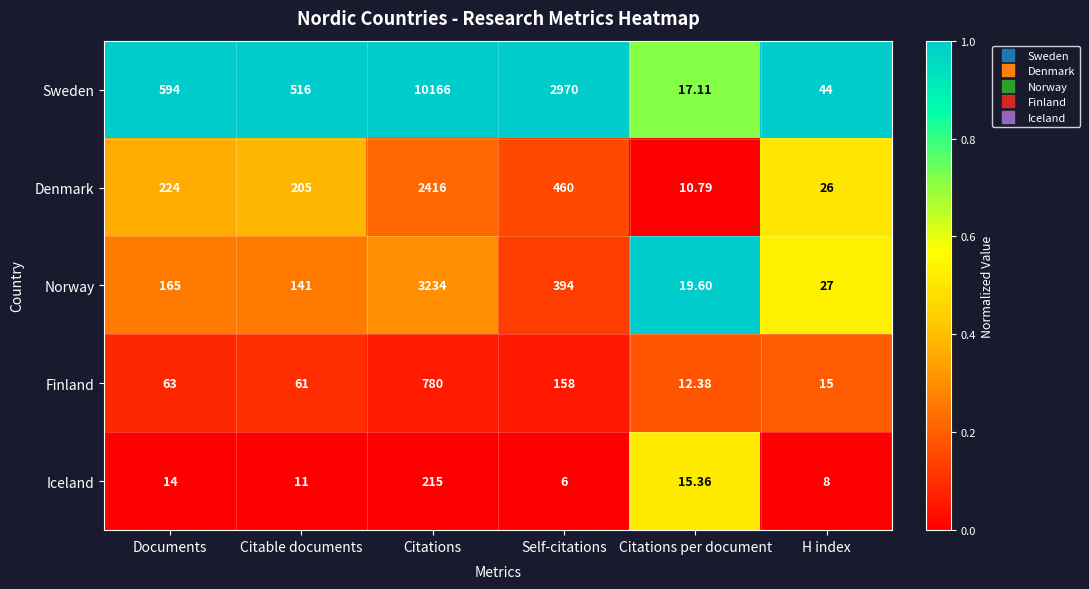

At which category is the sum across all series the highest?

Citations